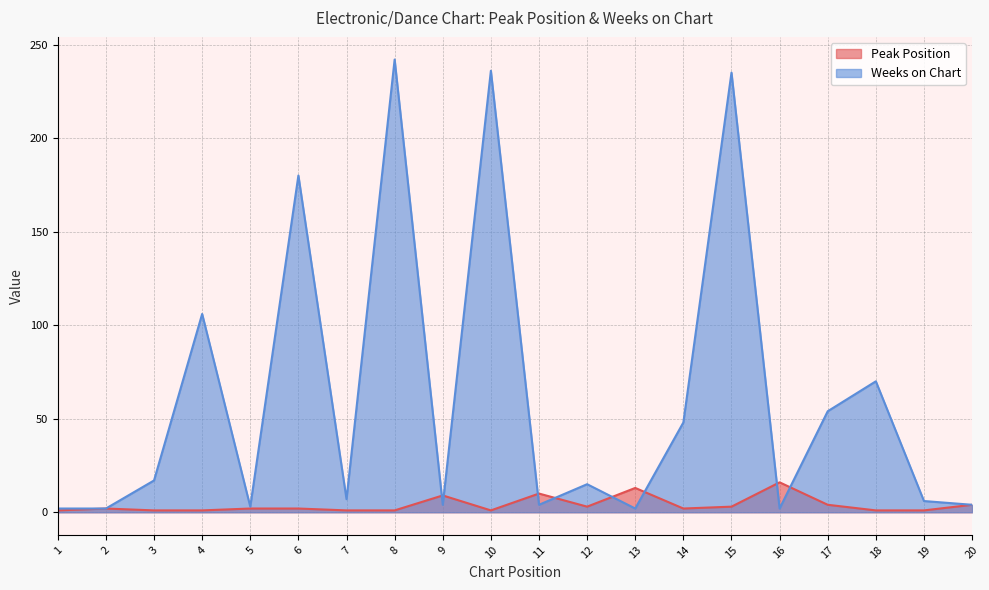

What is the average value of the Peak Position series?

4